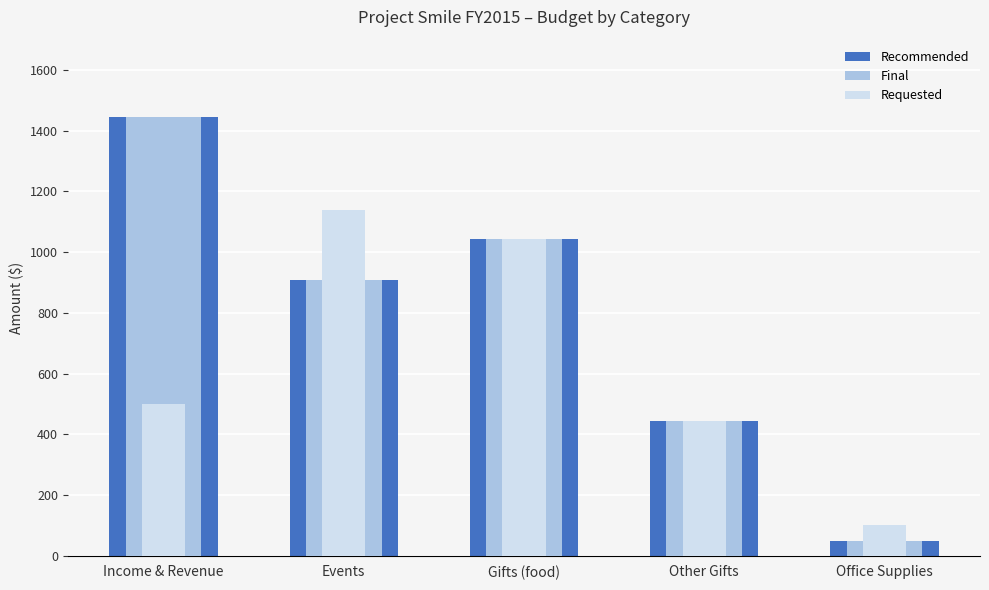

Between Events and Gifts (food), which series saw the biggest shift?

Recommended